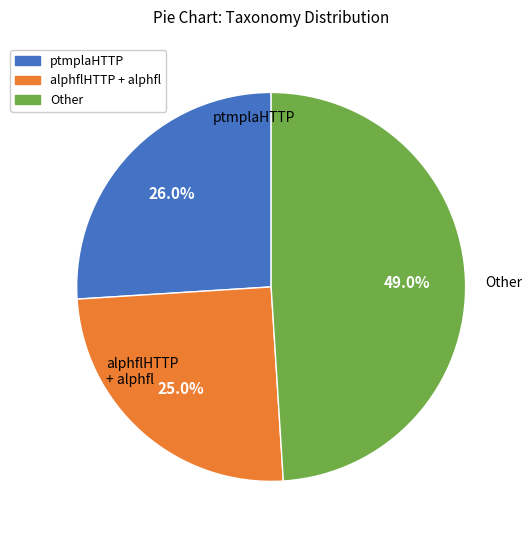

Does any single category account for the majority?

No